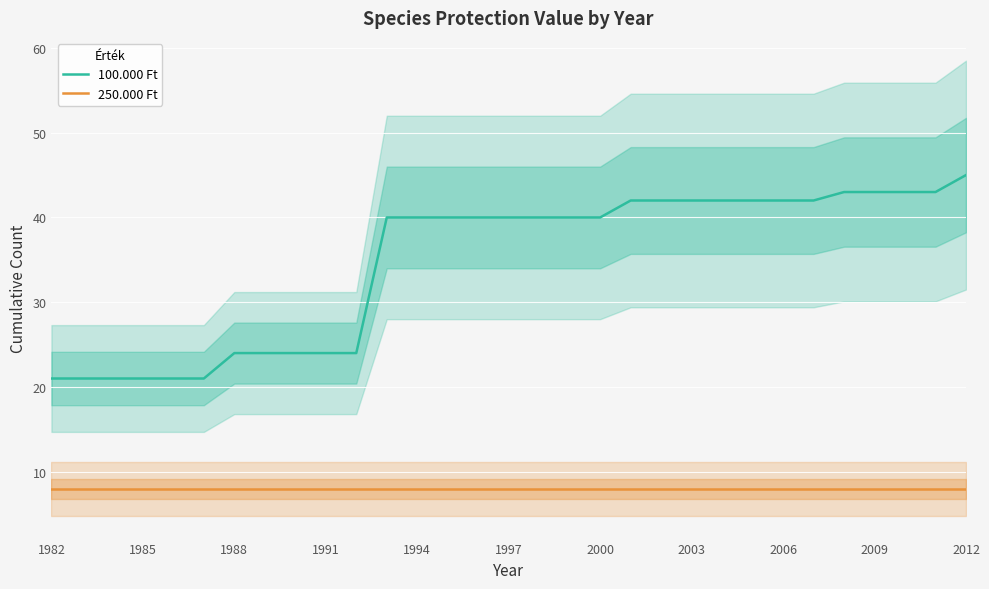

What is the sum of all 100.000 Ft values?

1077